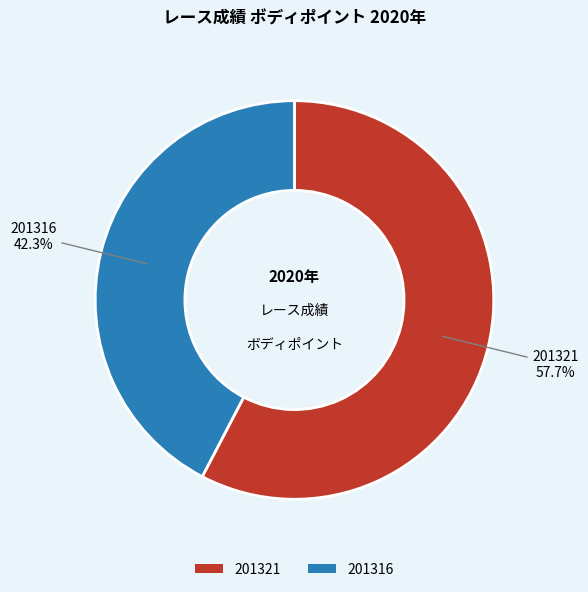

How many slices are in this pie chart?

2